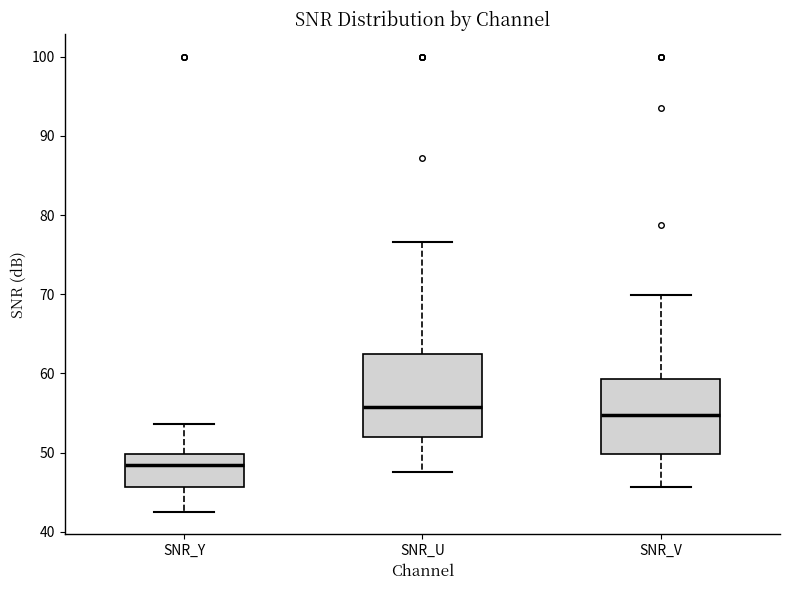

Reading left to right, read every box against the y-axis: the position of its median line, the range the box covers, and the ends of its whiskers. The values are not printed on the chart, so give them approximately, as read against the axis.

SNR_Y: median 48, box 46 to 50, whiskers 43 to 54
SNR_U: median 56, box 52 to 62, whiskers 48 to 77
SNR_V: median 55, box 50 to 59, whiskers 46 to 70